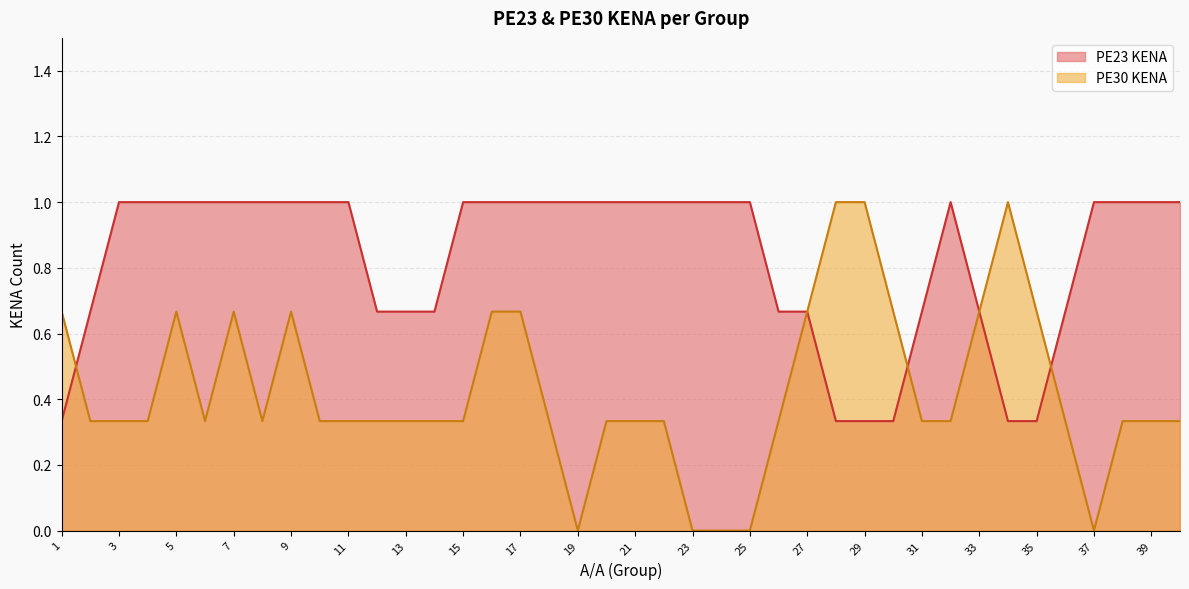

The PE23 KENA series shows 1.2 at 31. True or false?

False